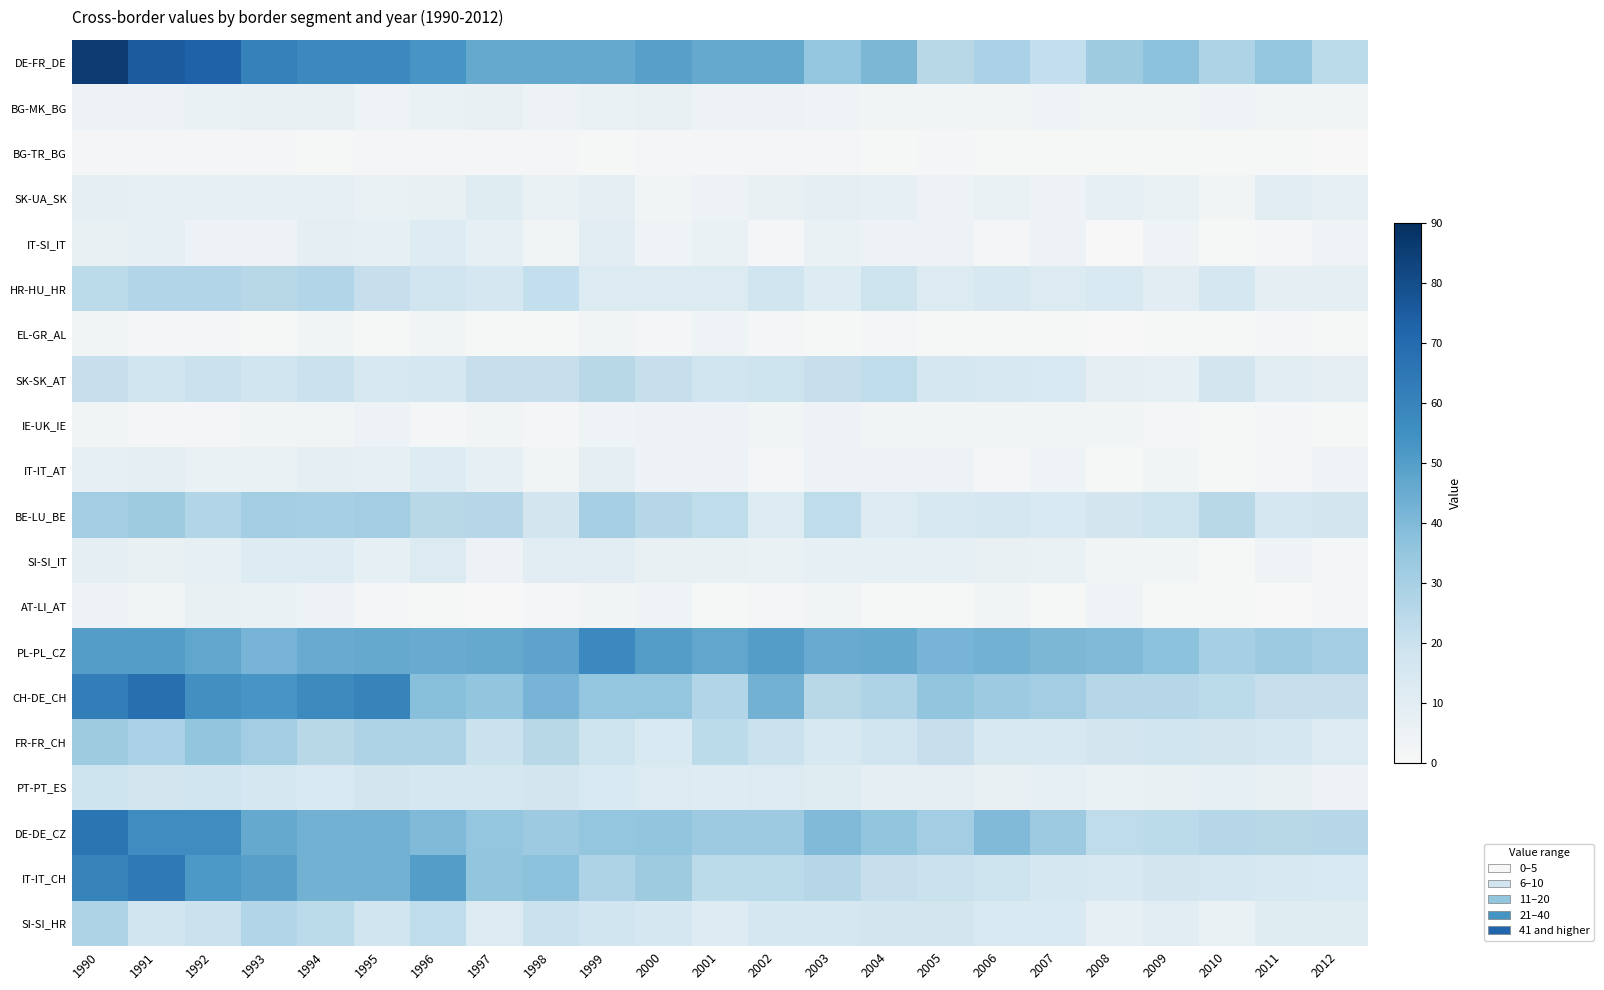

Which series has the widest spread of values?

DE-FR_DE